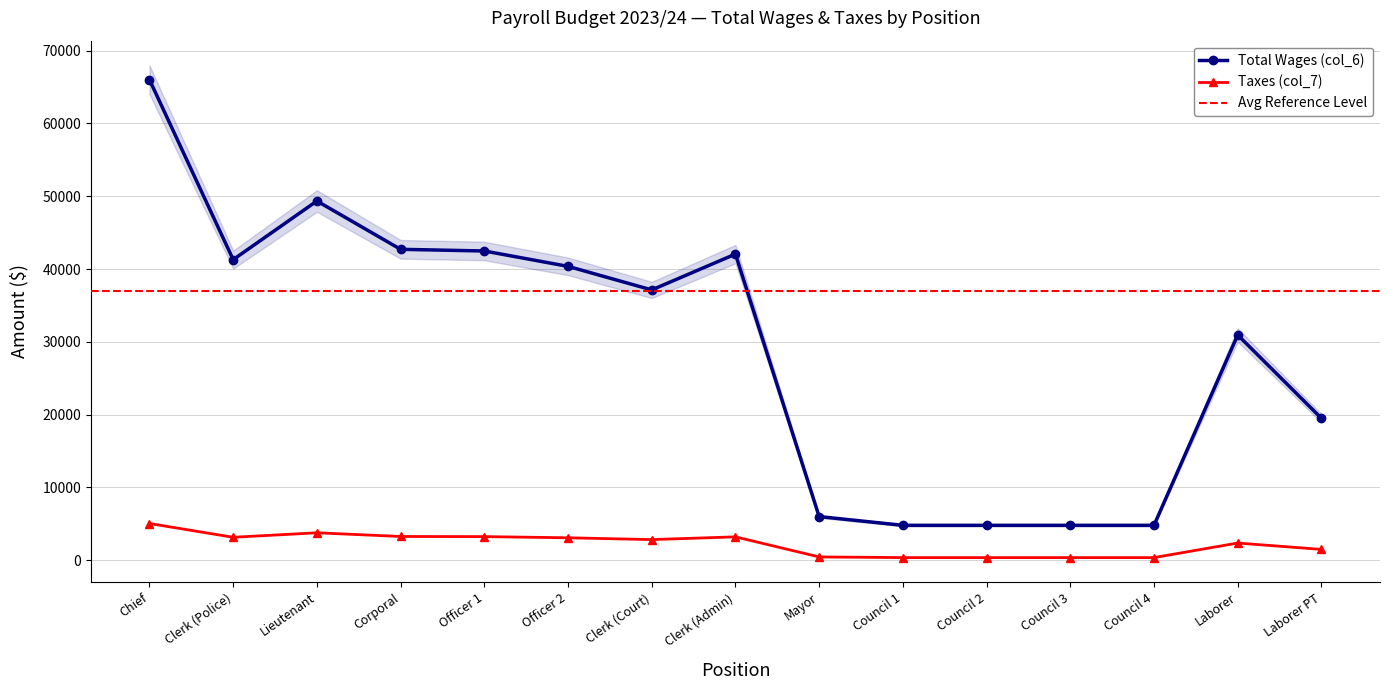

Is it true that Taxes (col_7) equals 5049 at Chief?

True